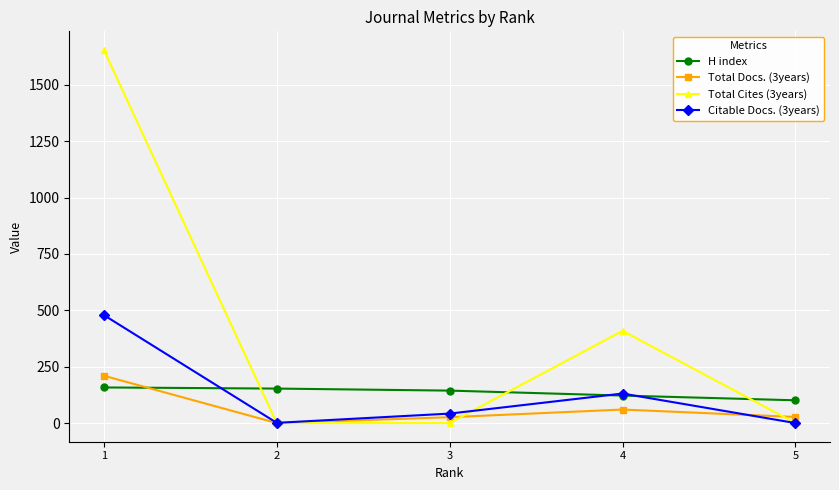

At which label does Total Docs. (3years) first exceed 27?

1